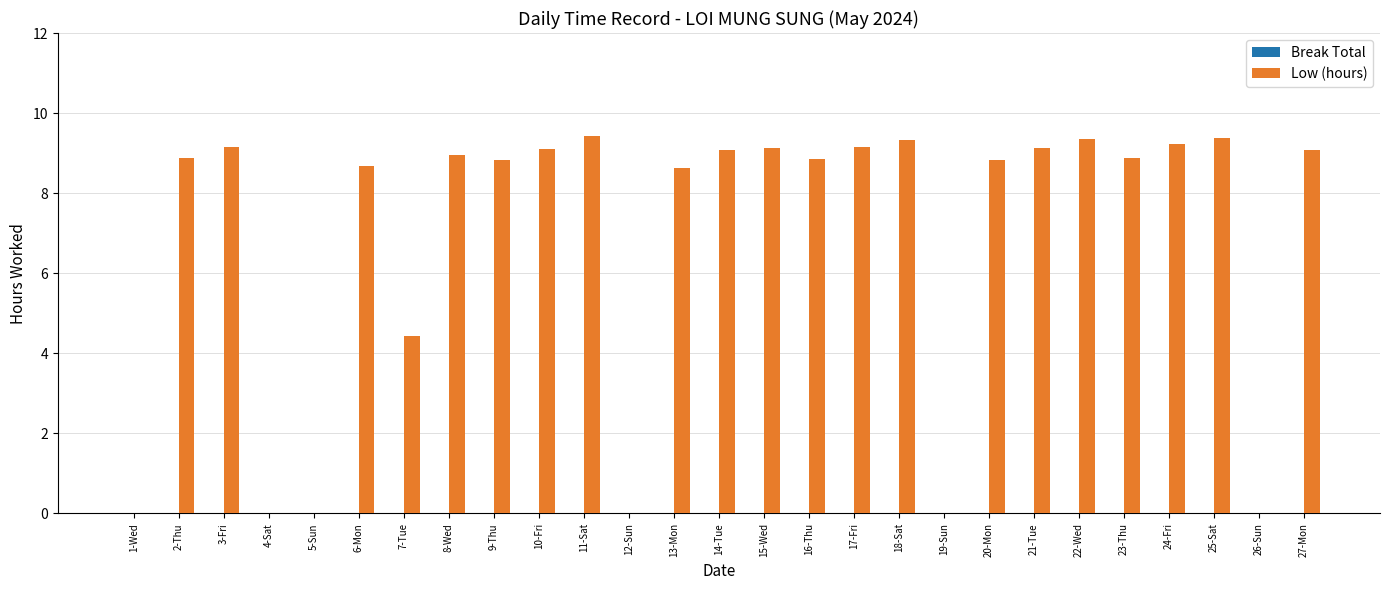

How many data points are above 8?

20